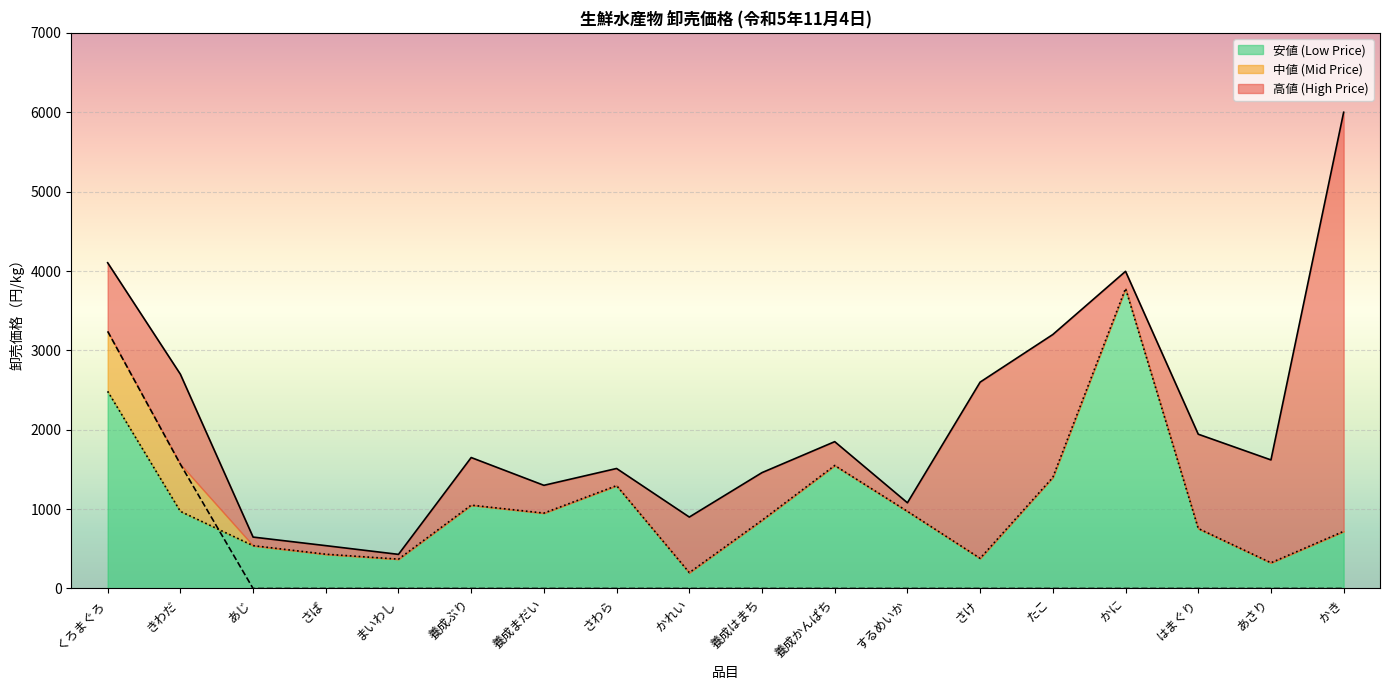

True or false: 高値 (High Price) and 中値 (Mid Price) cross at least once.

False